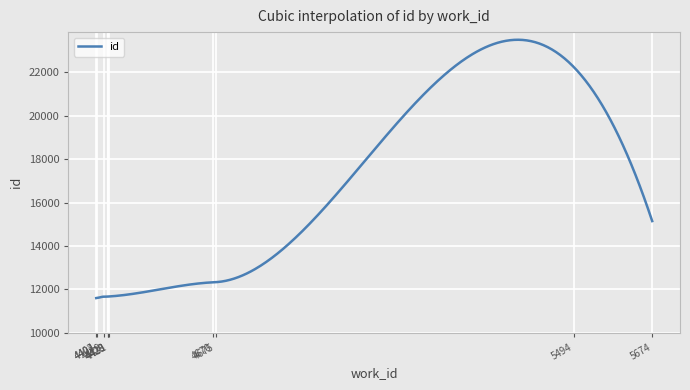

What is the smallest value displayed?

11598.0